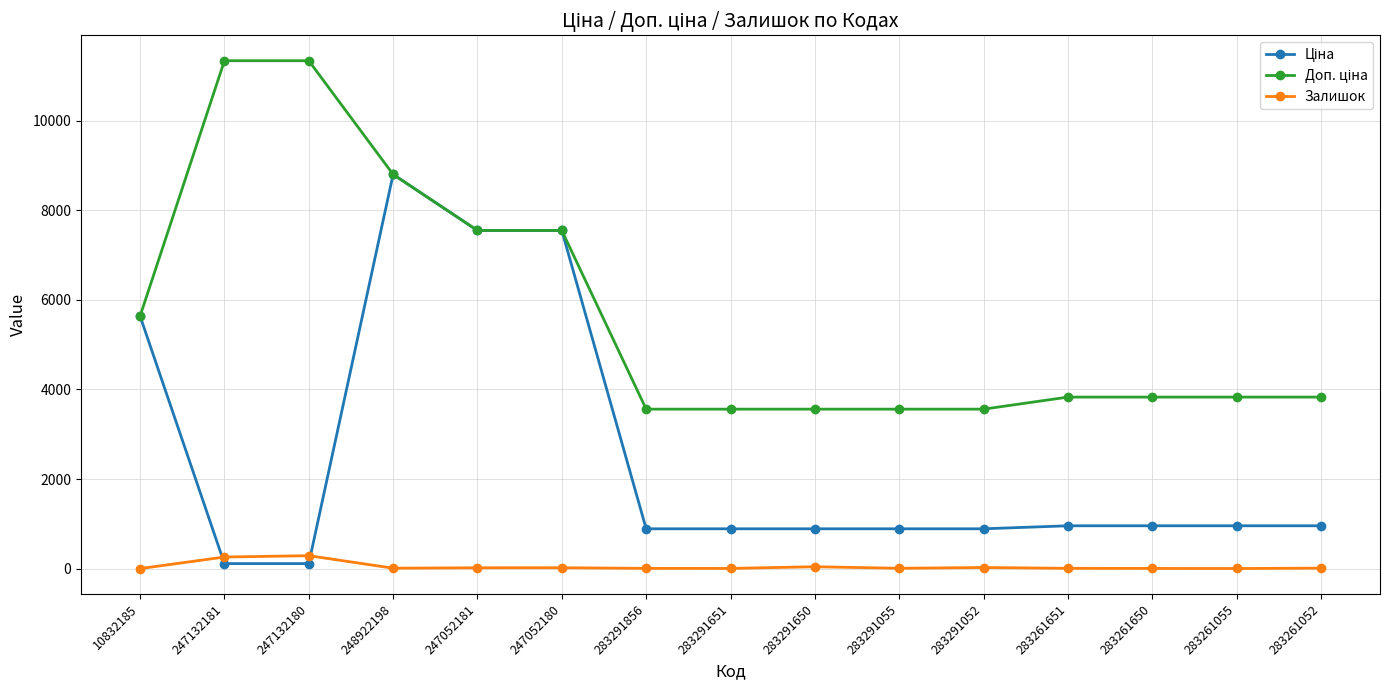

What is the greatest value displayed?

11334.0